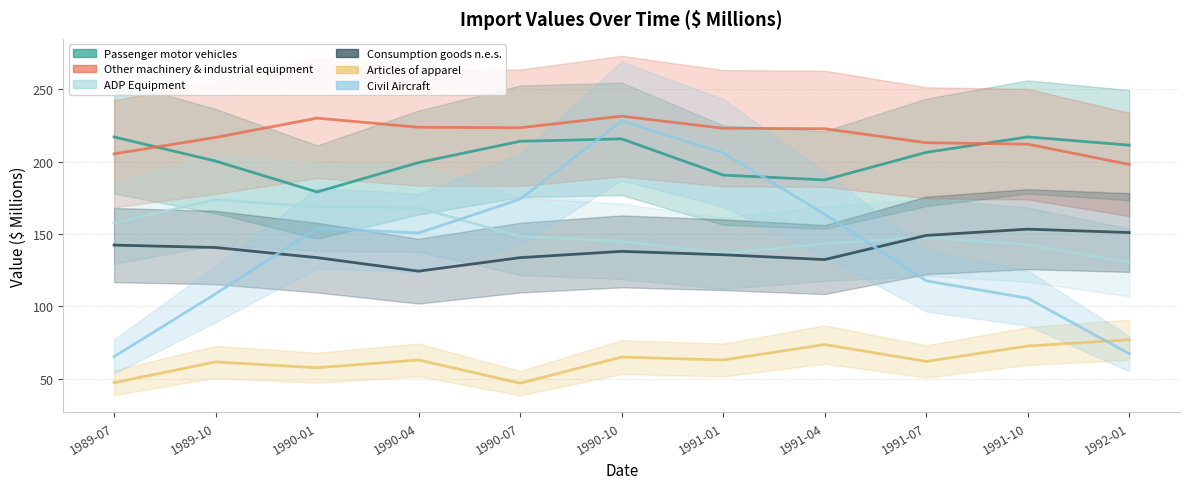

Reading right to left, what are all the values shown in this chart?

Passenger motor vehicles: 1992-01=211.3	1991-10=217.0	1991-07=206.3	1991-04=187.3	1991-01=190.7	1990-10=215.7	1990-07=214.0	1990-04=199.3	1990-01=179.0	1989-10=200.3	1989-07=217.0
Other machinery & industrial equipment: 1992-01=198.0	1991-10=212.0	1991-07=213.0	1991-04=222.7	1991-01=223.0	1990-10=231.3	1990-07=223.3	1990-04=223.7	1990-01=230.0	1989-10=216.7	1989-07=205.3
ADP Equipment: 1992-01=130.3	1991-10=142.7	1991-07=147.7	1991-04=143.3	1991-01=136.7	1990-10=145.0	1990-07=148.3	1990-04=168.0	1990-01=168.7	1989-10=173.7	1989-07=157.7
Consumption goods n.e.s.: 1992-01=151.0	1991-10=153.3	1991-07=149.0	1991-04=132.3	1991-01=135.7	1990-10=138.0	1990-07=133.7	1990-04=124.3	1990-01=133.7	1989-10=140.7	1989-07=142.3
Articles of apparel: 1992-01=77.0	1991-10=72.7	1991-07=62.0	1991-04=73.7	1991-01=63.0	1990-10=65.0	1990-07=47.0	1990-04=63.0	1990-01=57.7	1989-10=61.7	1989-07=47.3
Civil Aircraft: 1992-01=67.3	1991-10=105.7	1991-07=117.7	1991-04=163.7	1991-01=206.0	1990-10=228.0	1990-07=174.0	1990-04=150.7	1990-01=154.0	1989-10=108.7	1989-07=65.3